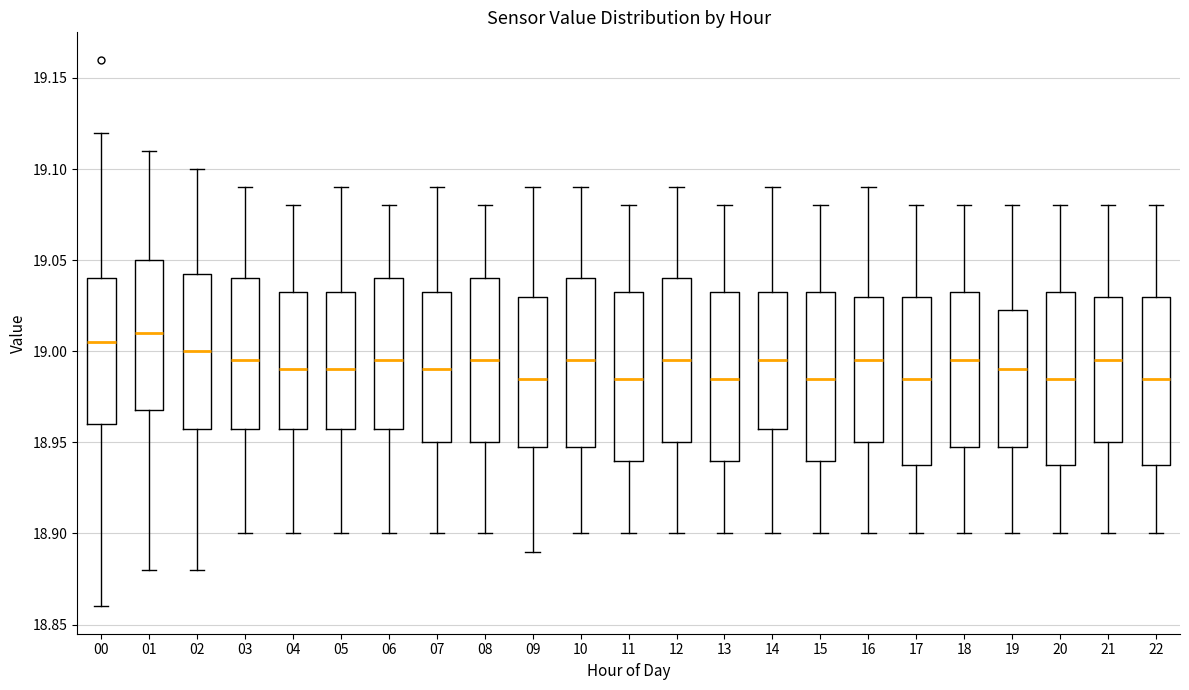

Where is the lower edge of the box at x = 10 on the y-axis? The values are not printed on the chart, so give them approximately, as read against the axis.

18.950